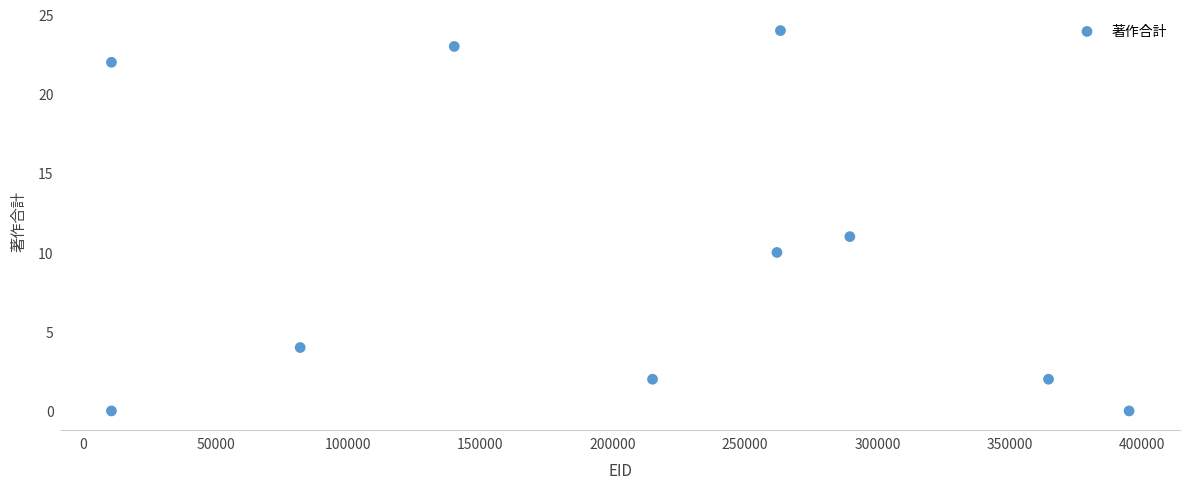

What is the average Y value?

10